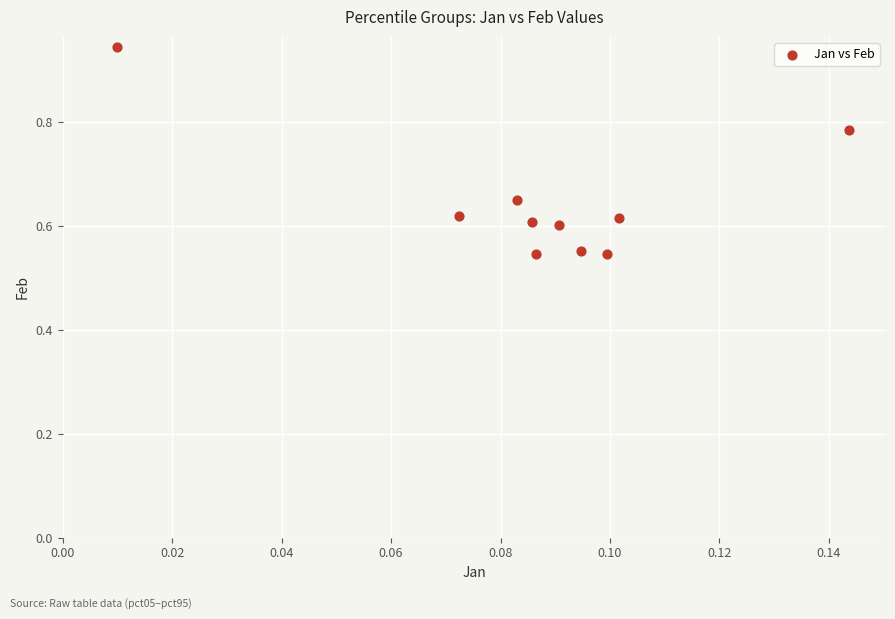

What is the range of Y values (max minus min)?

0.4